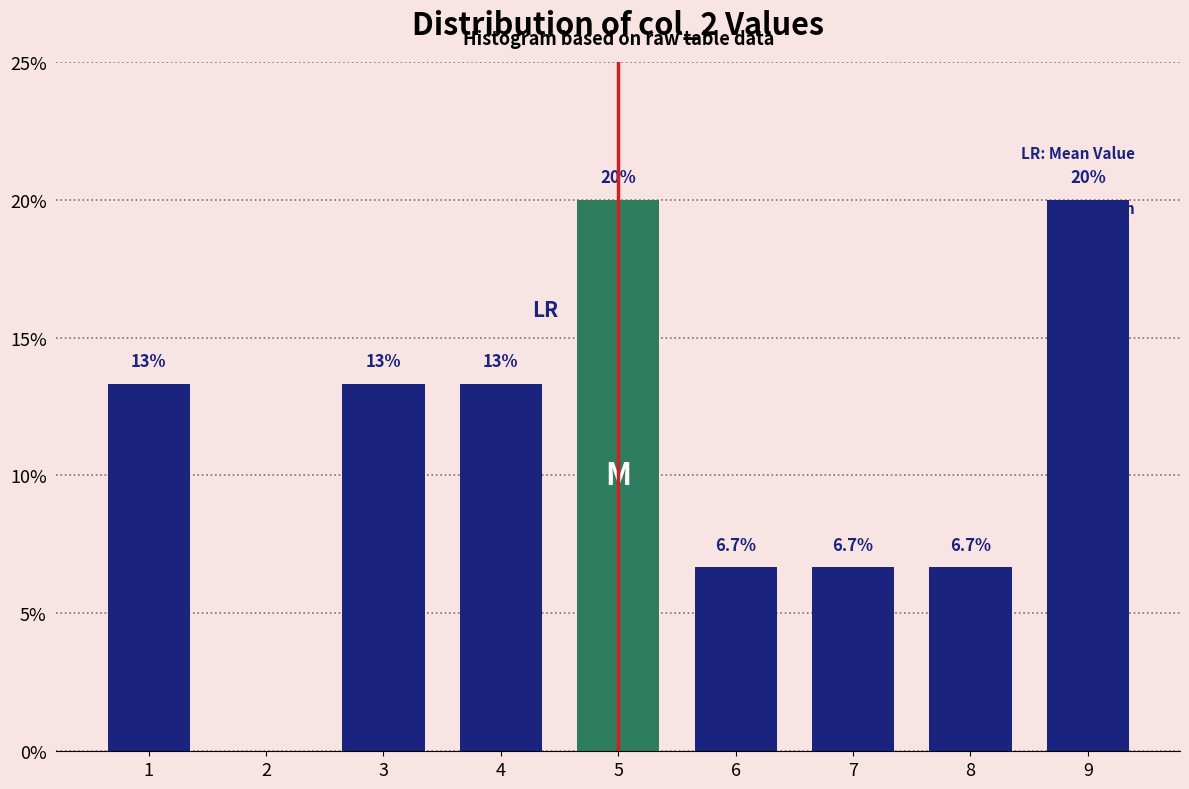

Is it true that the value at 5 is 32.4?

False